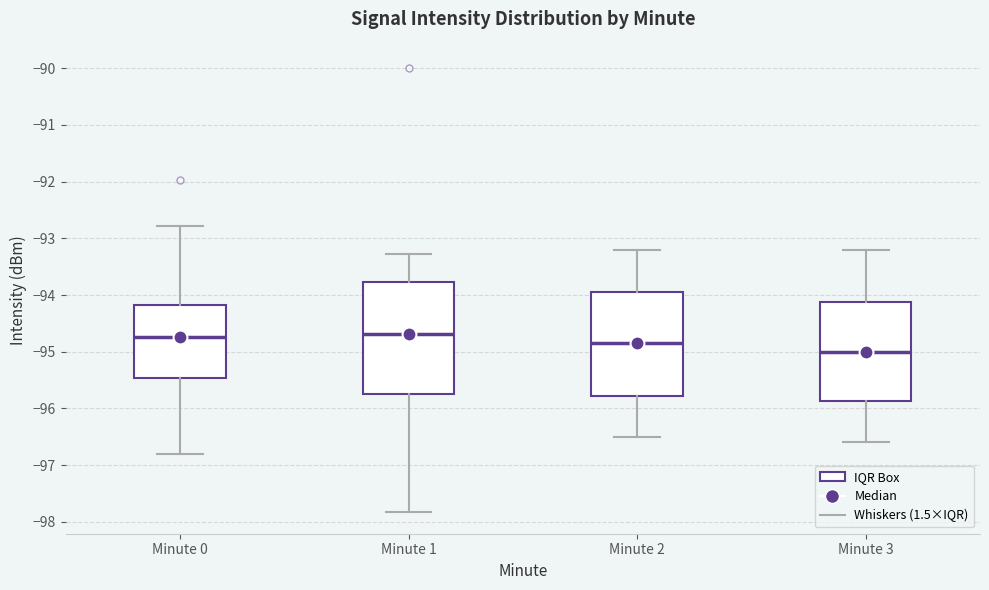

Reading left to right, read every box against the y-axis: the position of its median line, the range the box covers, and the ends of its whiskers. The values are not printed on the chart, so give them approximately, as read against the axis.

Minute 0: median -94.7, box -95.5 to -94.2, whiskers -96.8 to -92.8
Minute 1: median -94.7, box -95.7 to -93.8, whiskers -97.8 to -93.3
Minute 2: median -94.8, box -95.8 to -93.9, whiskers -96.5 to -93.2
Minute 3: median -95.0, box -95.9 to -94.1, whiskers -96.6 to -93.2